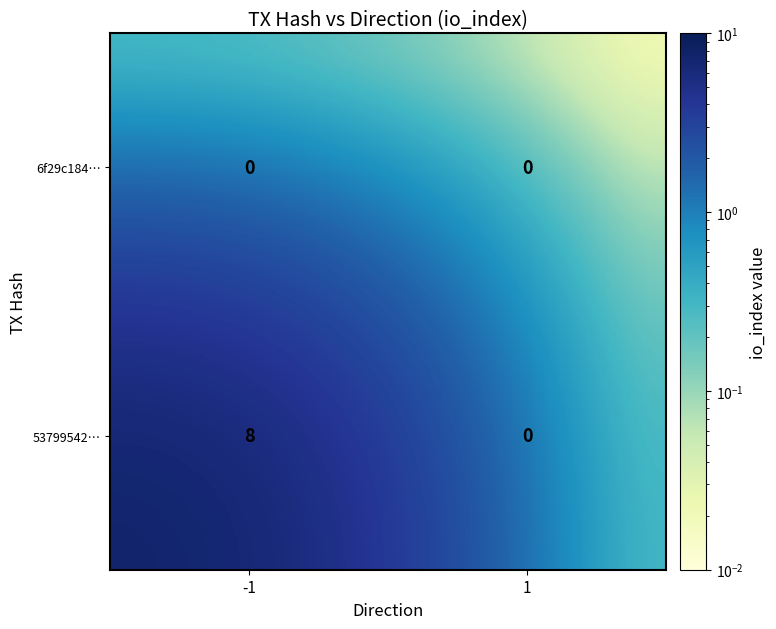

The value of 53799542… at 1 is -3. True or false?

False